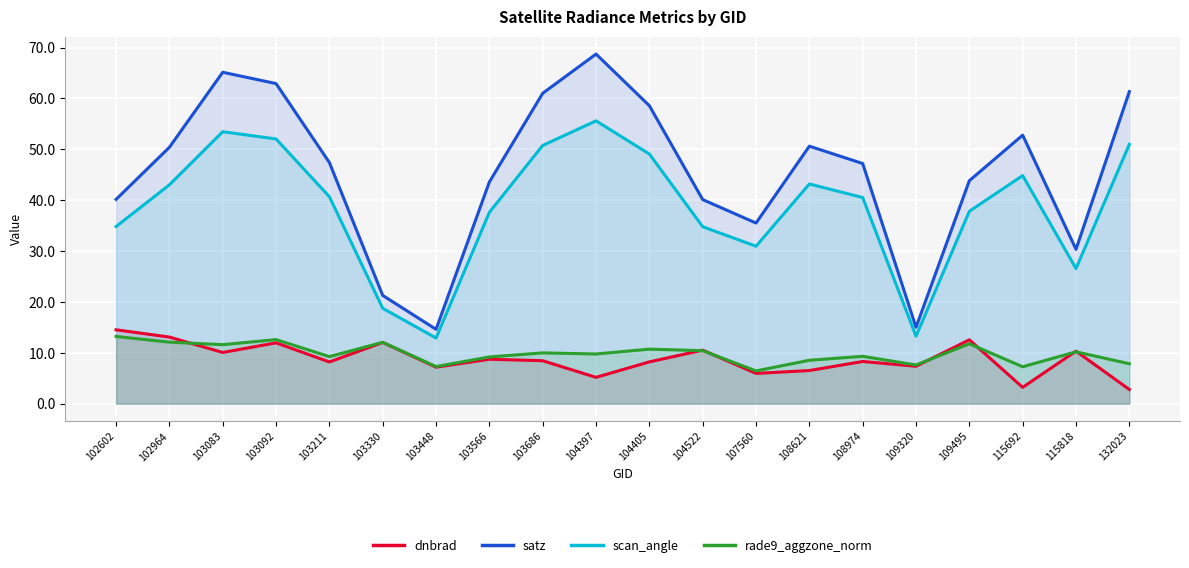

At which category is the sum across all series the highest?

103083